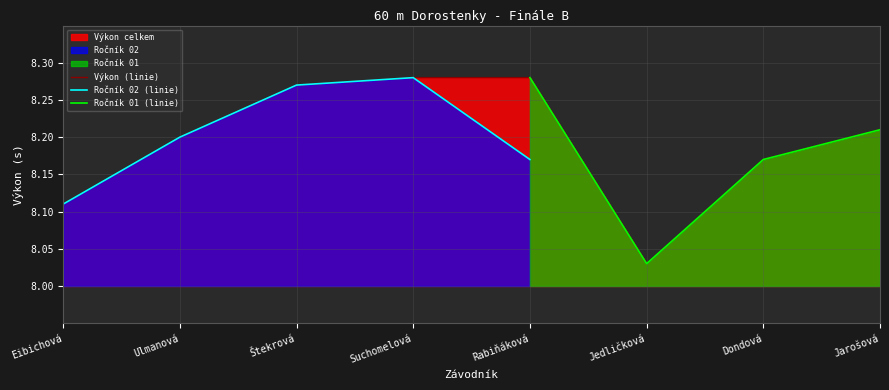

Which has a higher value, Rabiňáková or Ulmanová?

Ulmanová